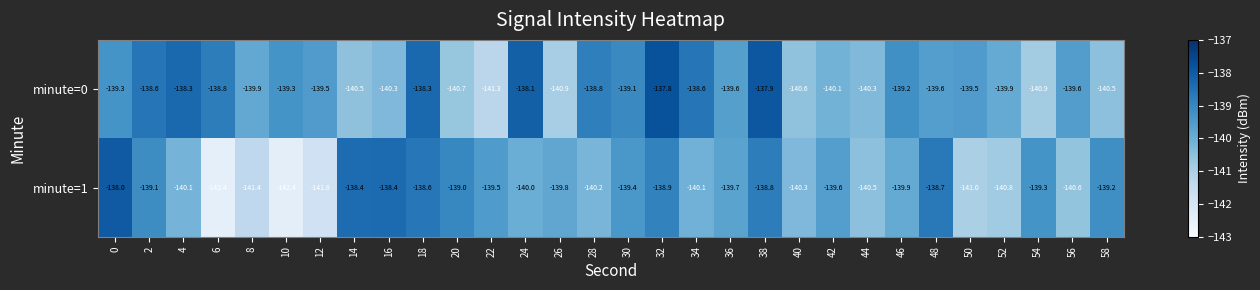

What is the sum of the minute=0 values at 42 and 30?

-279.2